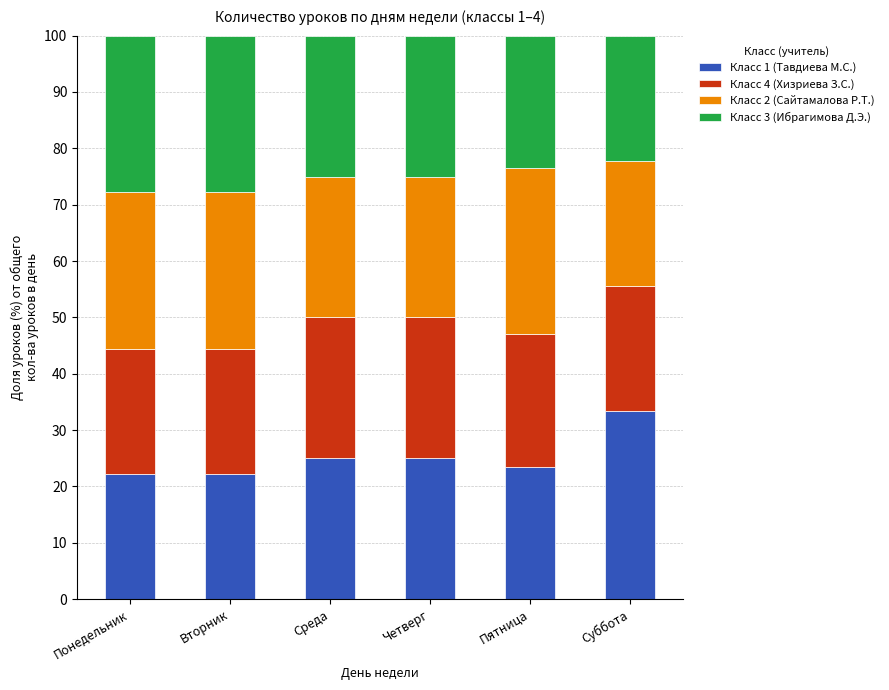

What is the difference between the Класс 1 (Тавдиева М.С.) values at Вторник and Среда?

2.8